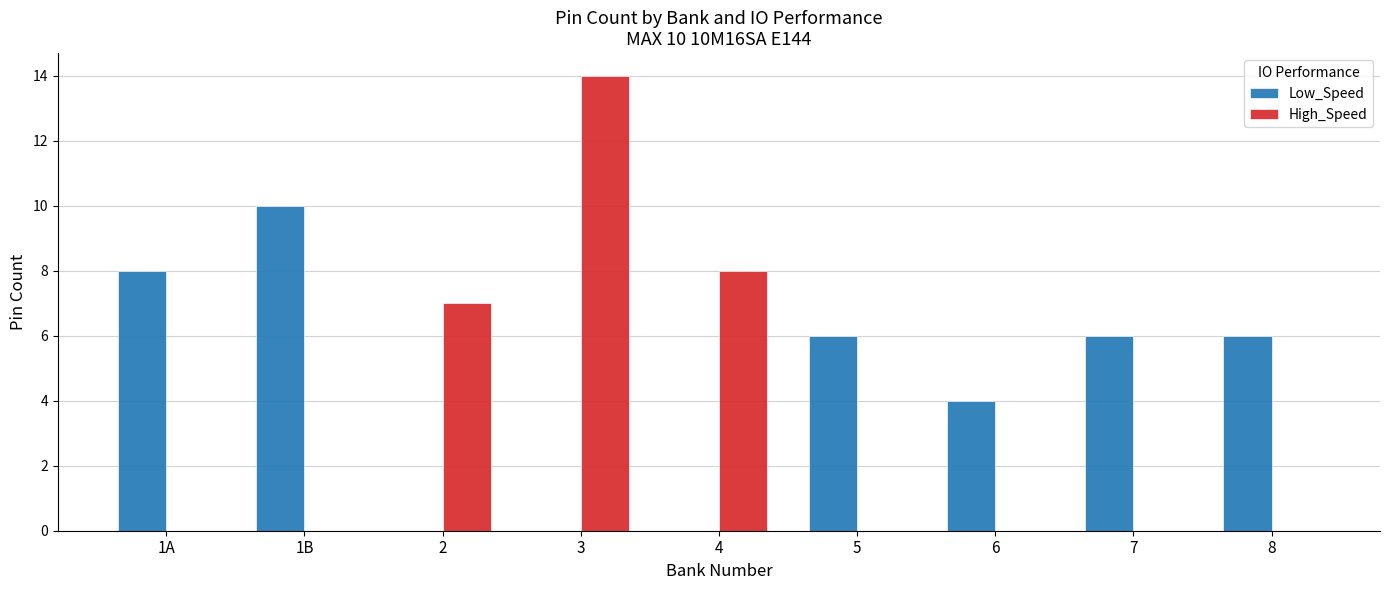

What is the sum of all Low_Speed values?

40